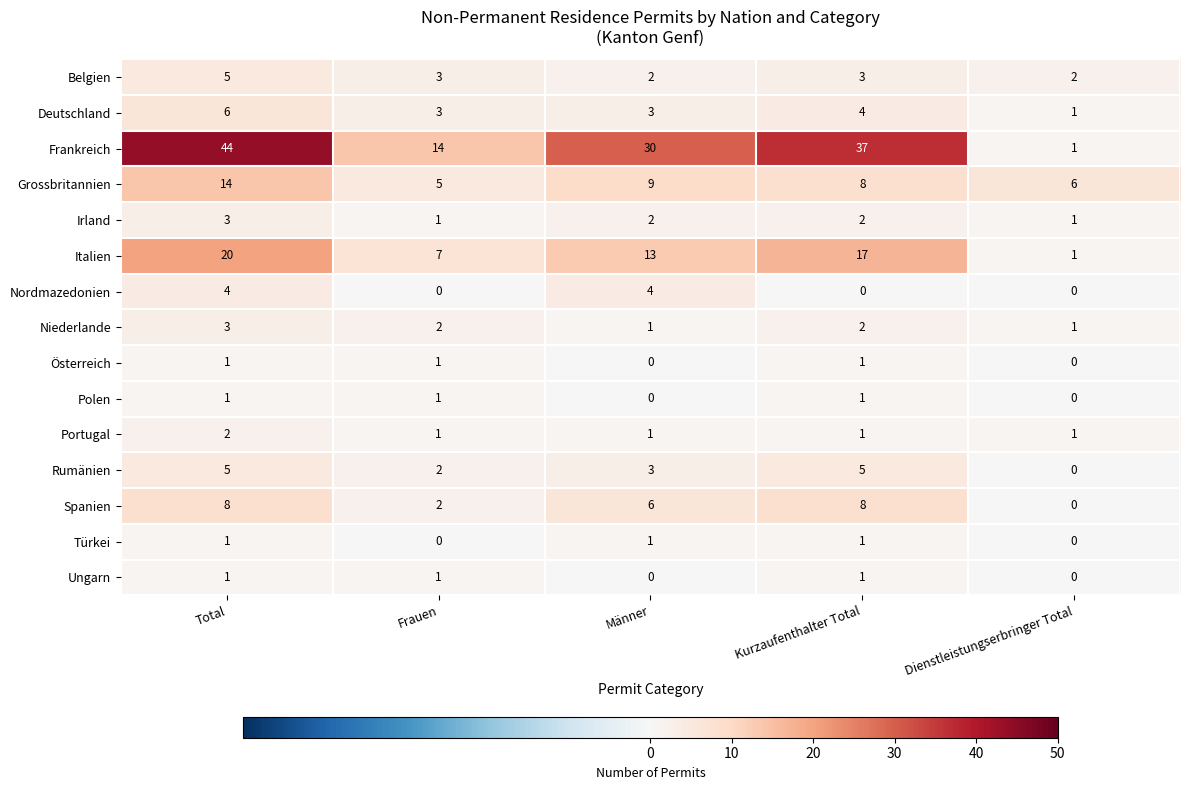

Which series has the largest total across all categories?

Frankreich